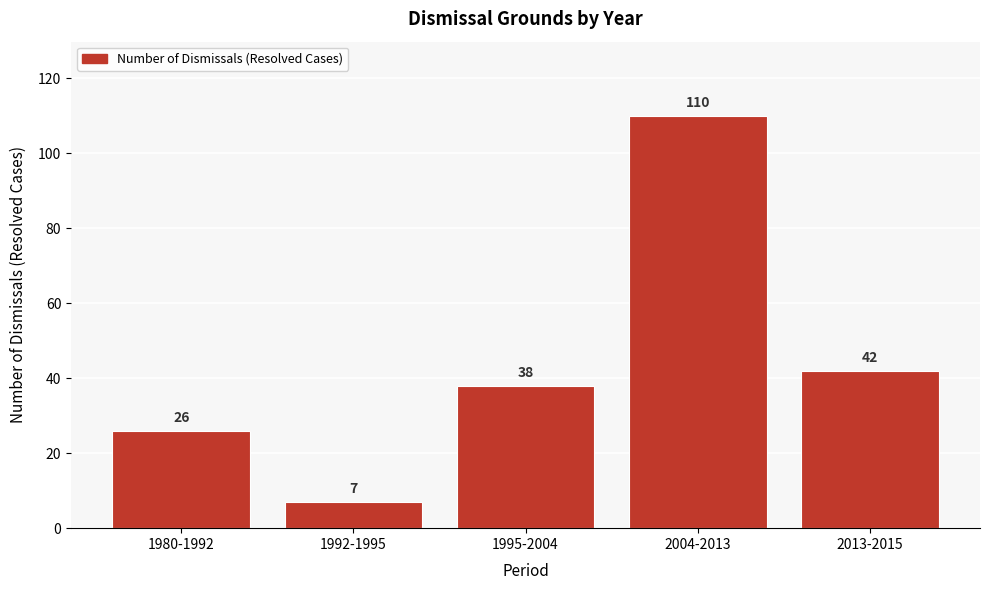

Reading left to right, extract all data points from this chart.

1980-1992=26	1992-1995=7	1995-2004=38	2004-2013=110	2013-2015=42